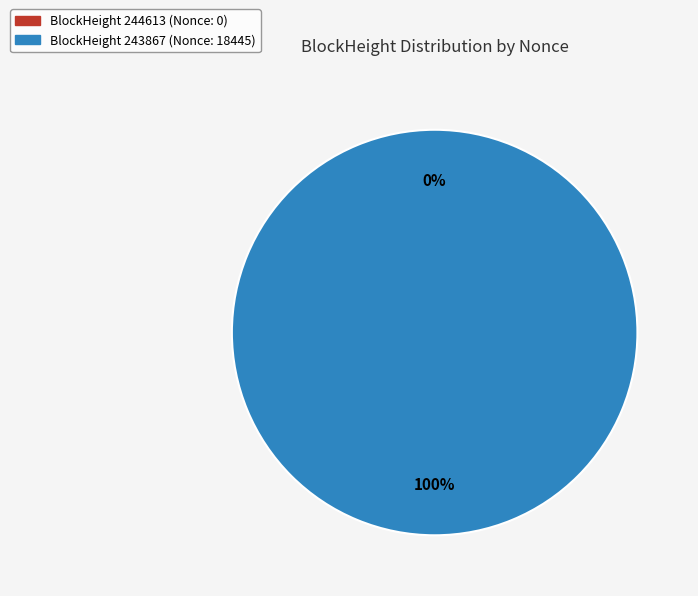

Which category accounts for the majority?

243867